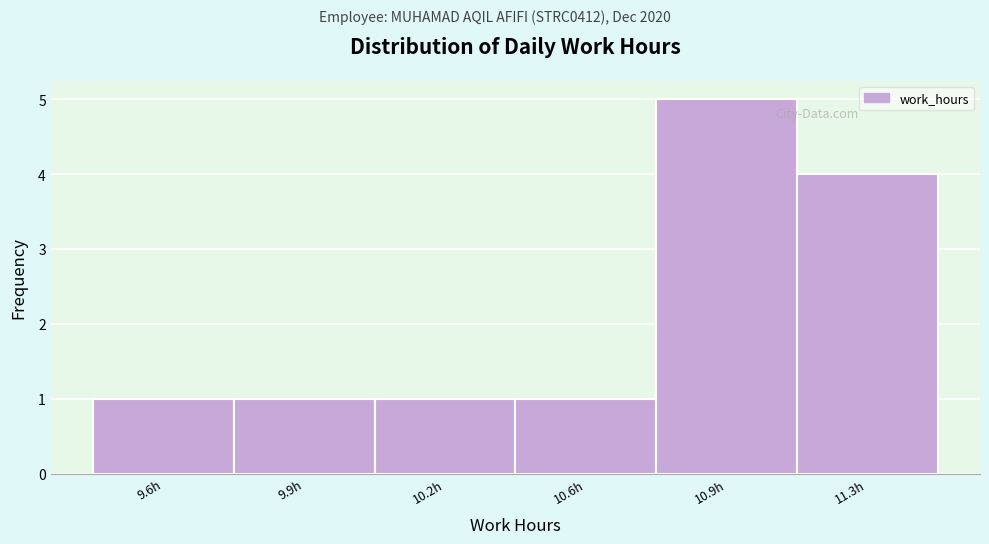

Reading left to right, list all the values displayed in this chart.

1	1	1	1	5	4